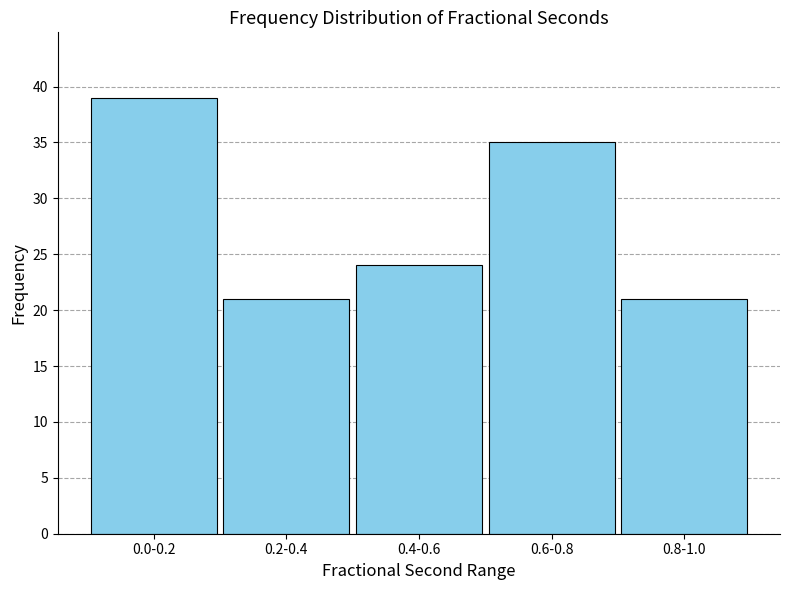

Reading left to right, extract all data points from this chart.

39	21	24	35	21